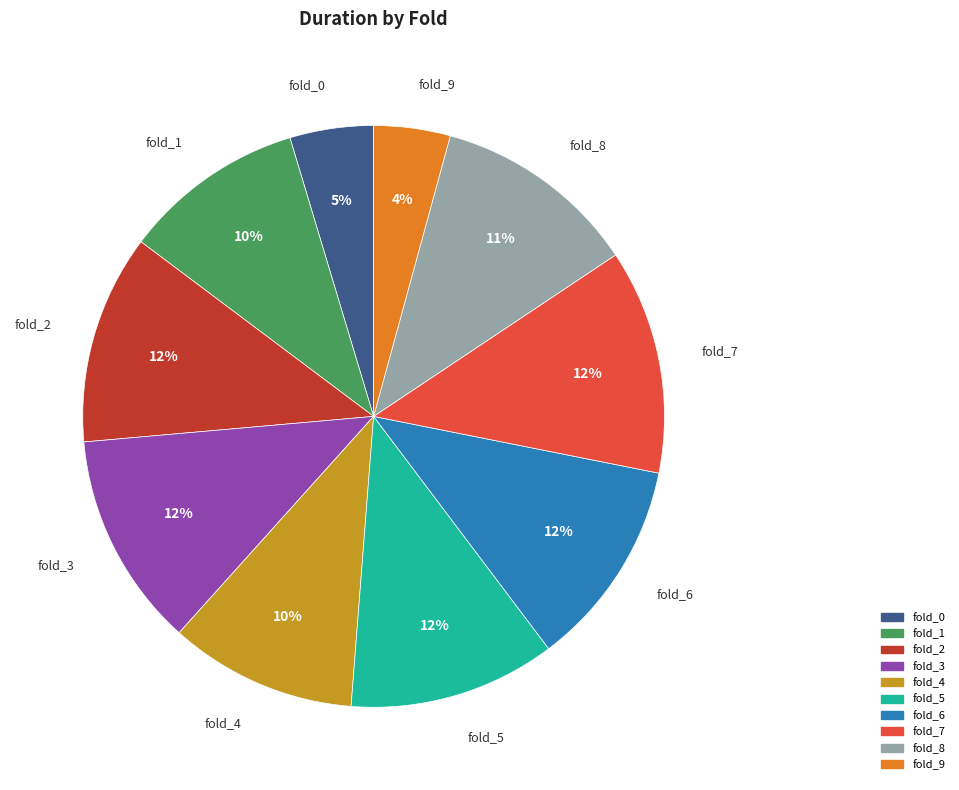

Is the sum of fold_2 and fold_0 greater than half?

No